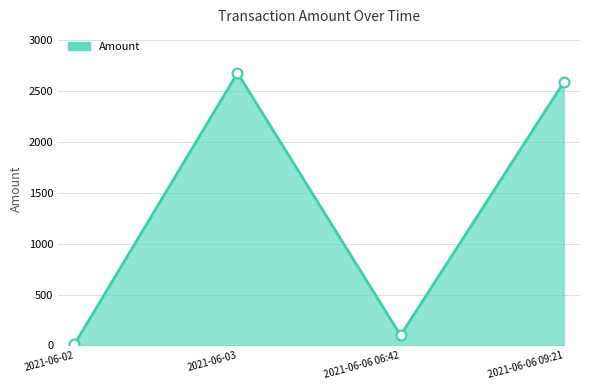

Between 2021-06-02 and 2021-06-06 06:42, which is larger?

2021-06-06 06:42